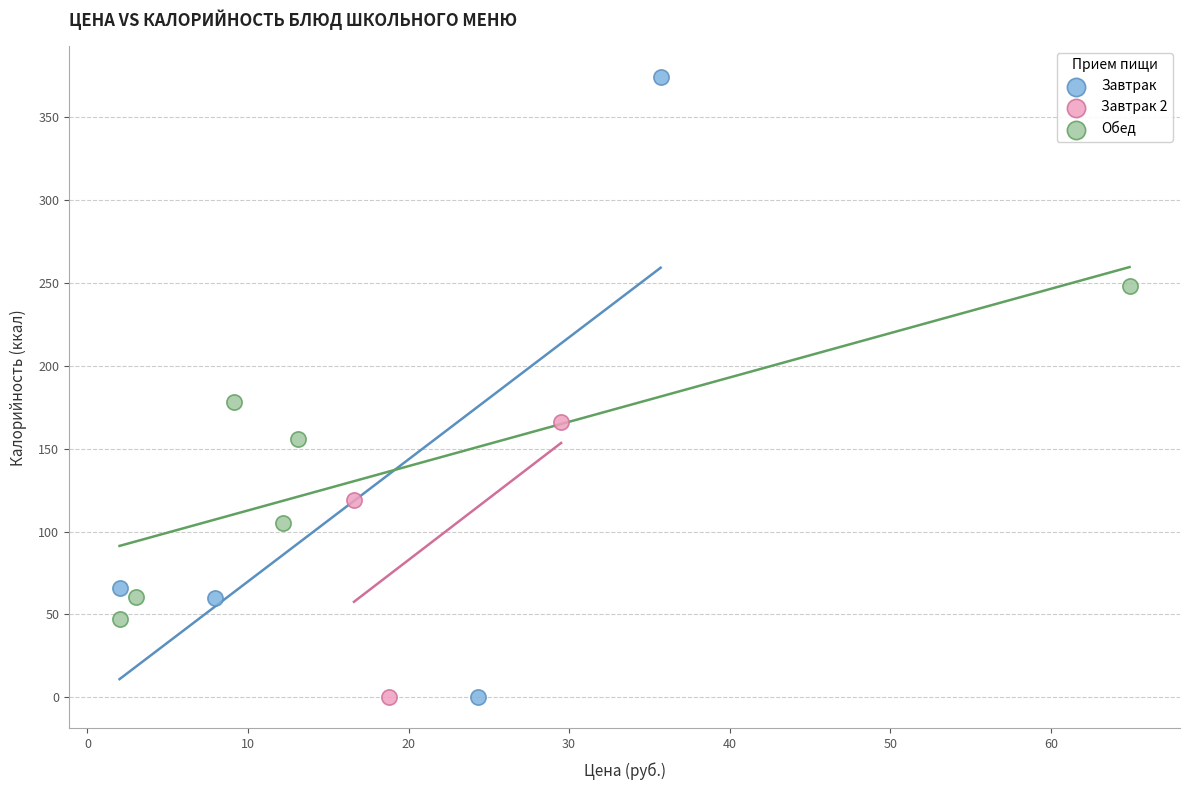

Which series reaches the maximum Y coordinate?

Завтрак